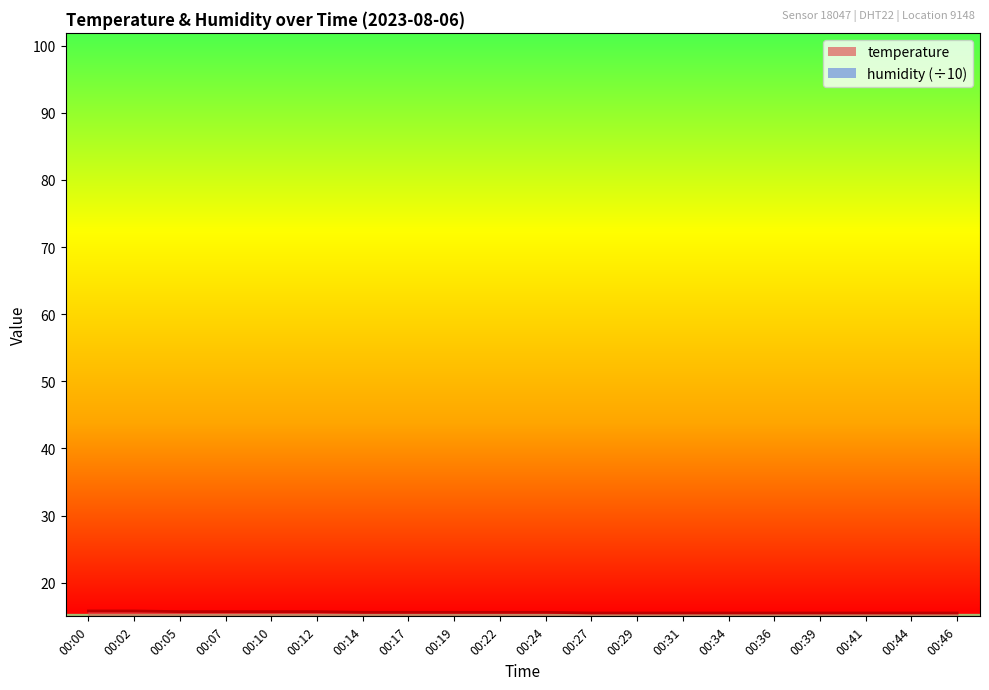

How many lines are shown in the chart?

1